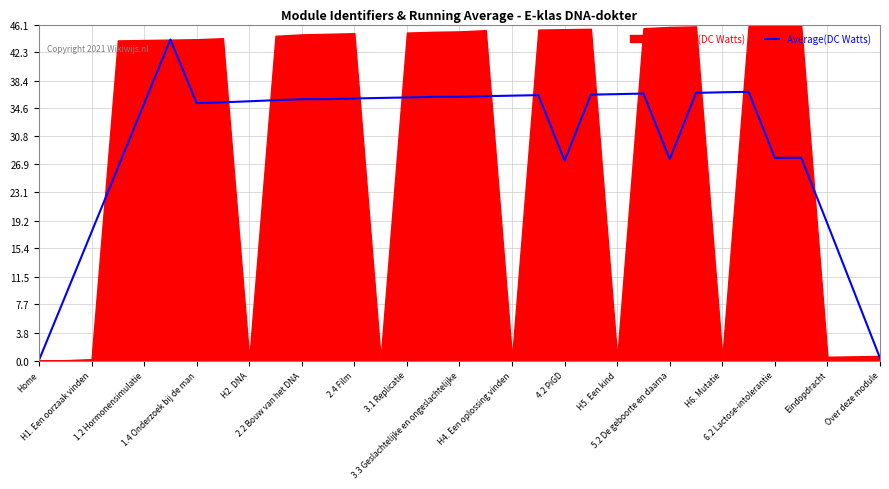

What is the highest value of the Average(DC Watts) series?

44.0